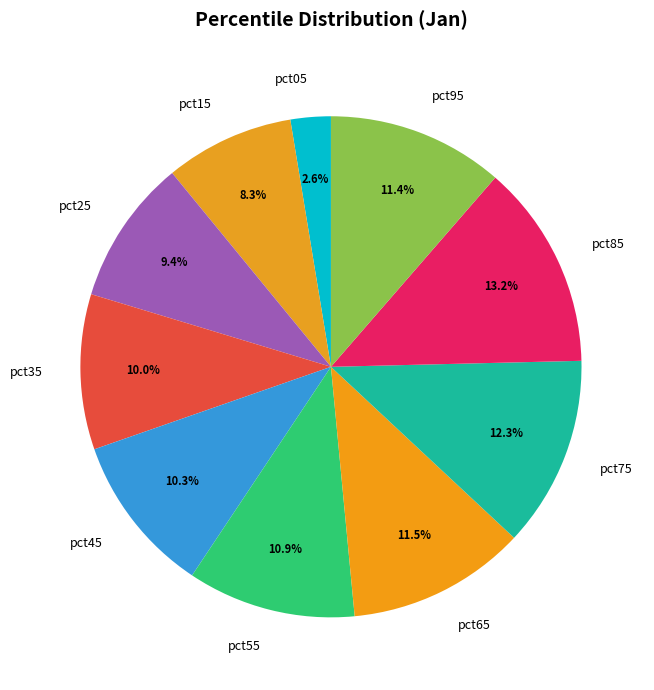

What is the ratio of the value at pct35 to the value at pct95?

0.9